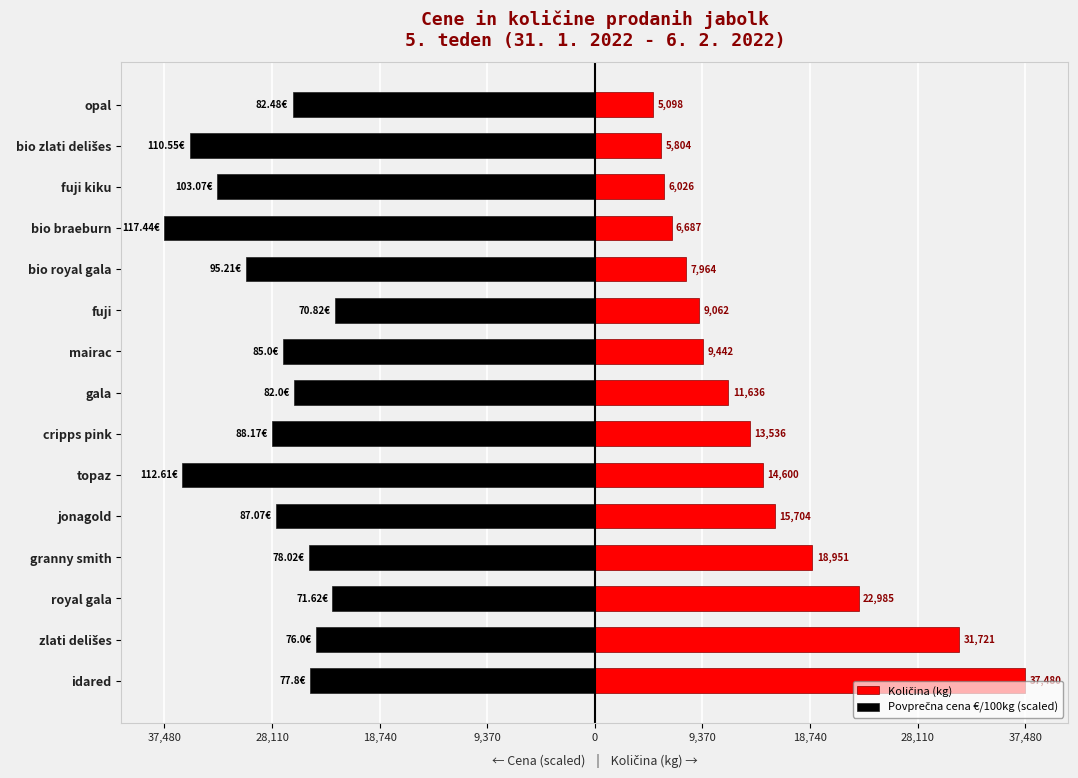

The Količina (kg) series shows 7964.0 at bio royal gala. True or false?

True